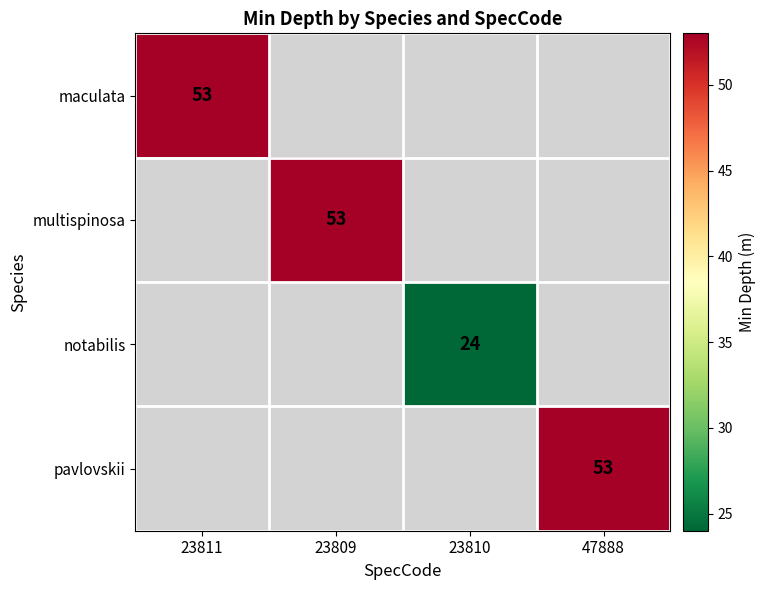

The maculata series shows 53 at 23811. True or false?

True